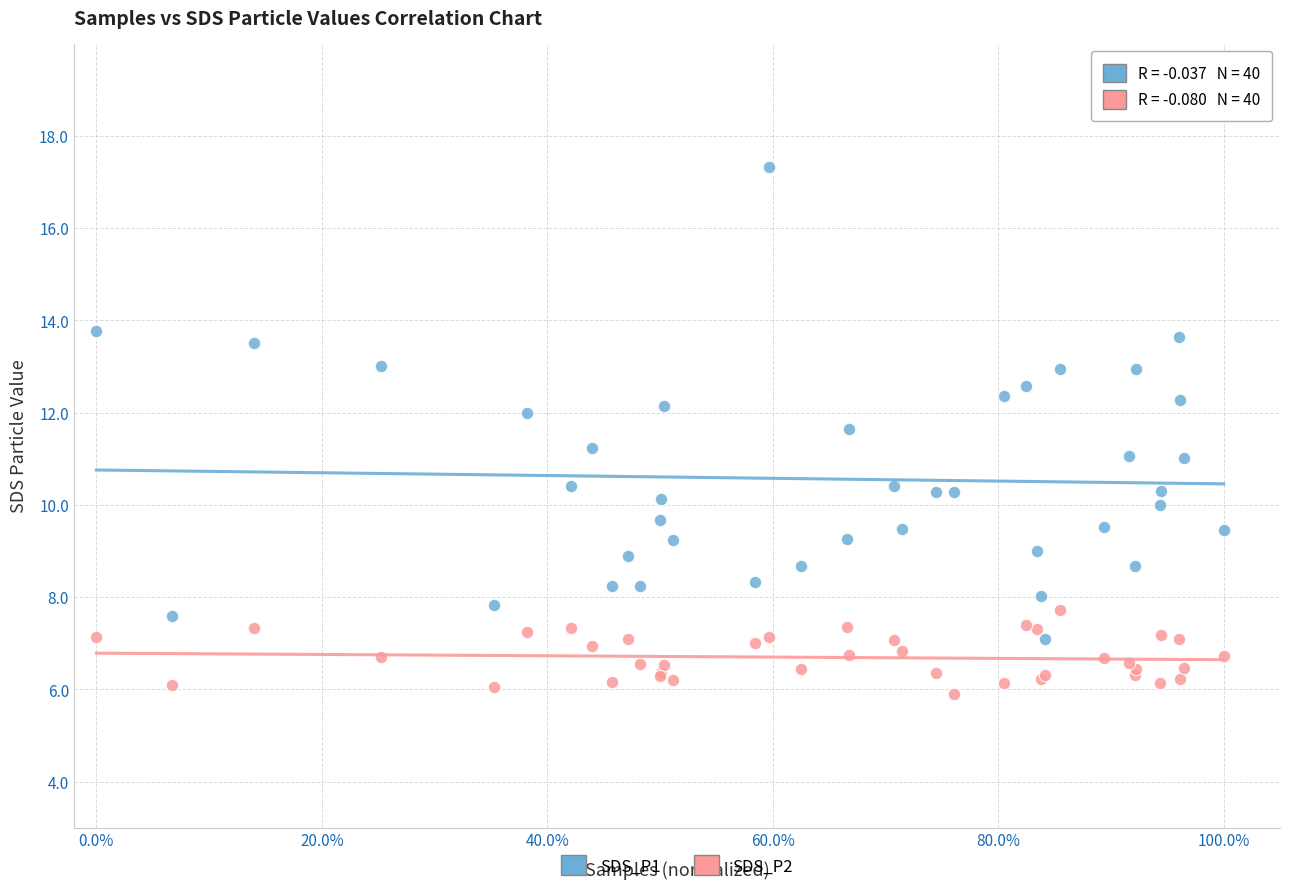

Which series contains the lowest Y value?

SDS_P2